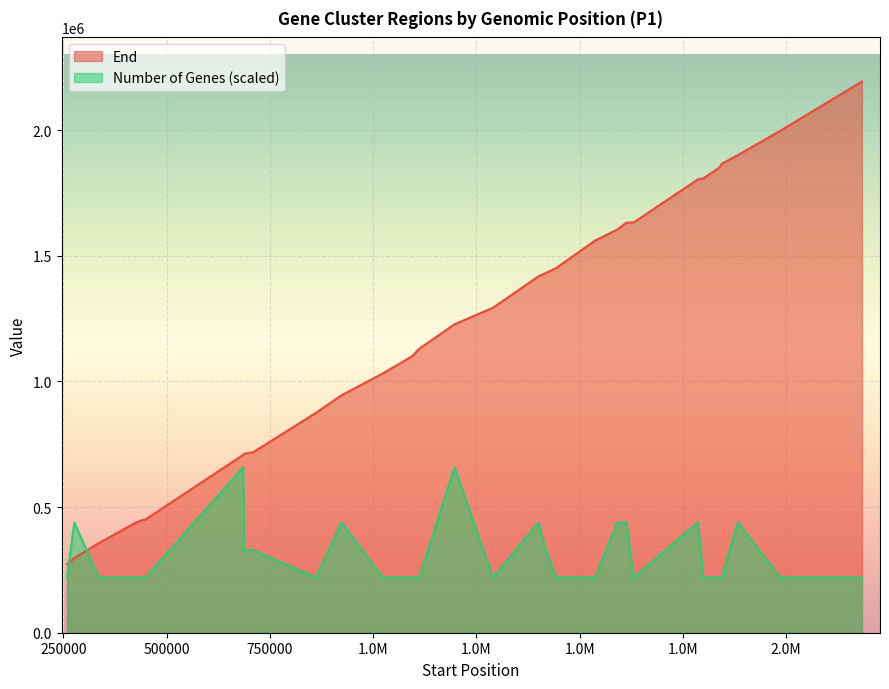

The End series shows 1604249 at 16. True or false?

True